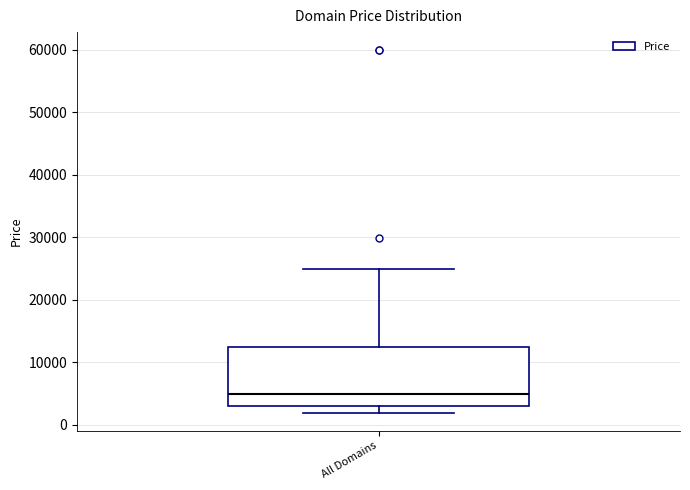

Transcribe this box plot: give where the median line is, the range the box spans, and where the two whiskers end, as read against the y-axis. The values are not printed on the chart, so give them approximately, as read against the axis.

median 5000, box 3000 to 12000, whiskers 2000 to 25000